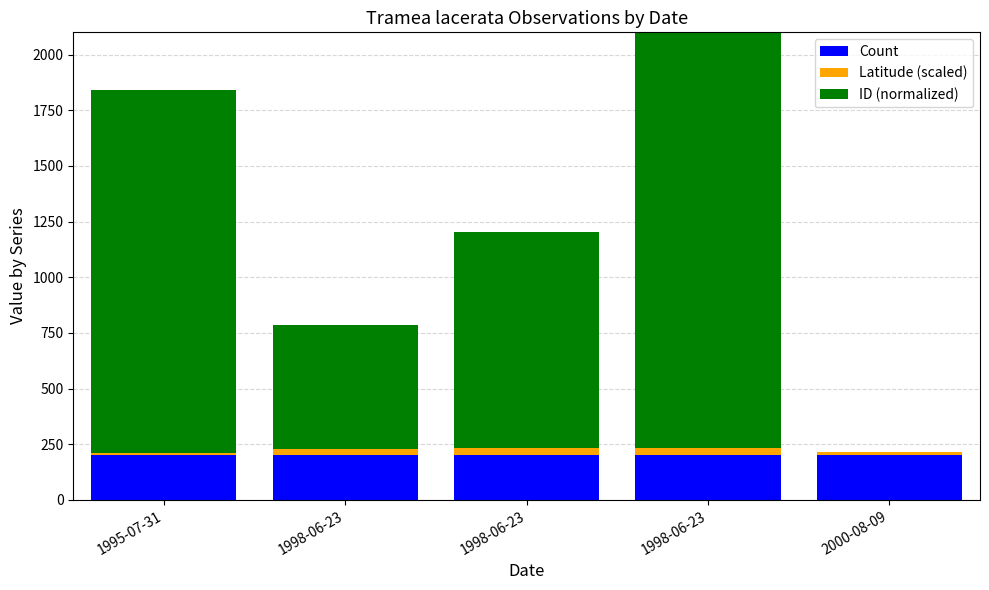

At which category does the chart reach its minimum across all series?

2000-08-09